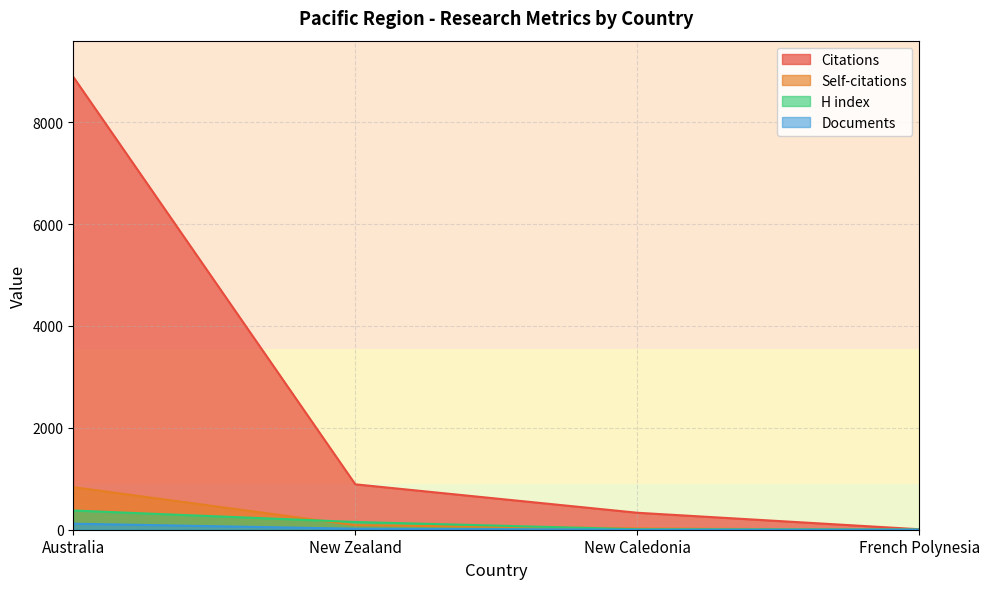

Between New Caledonia and Australia, which is larger?

Australia